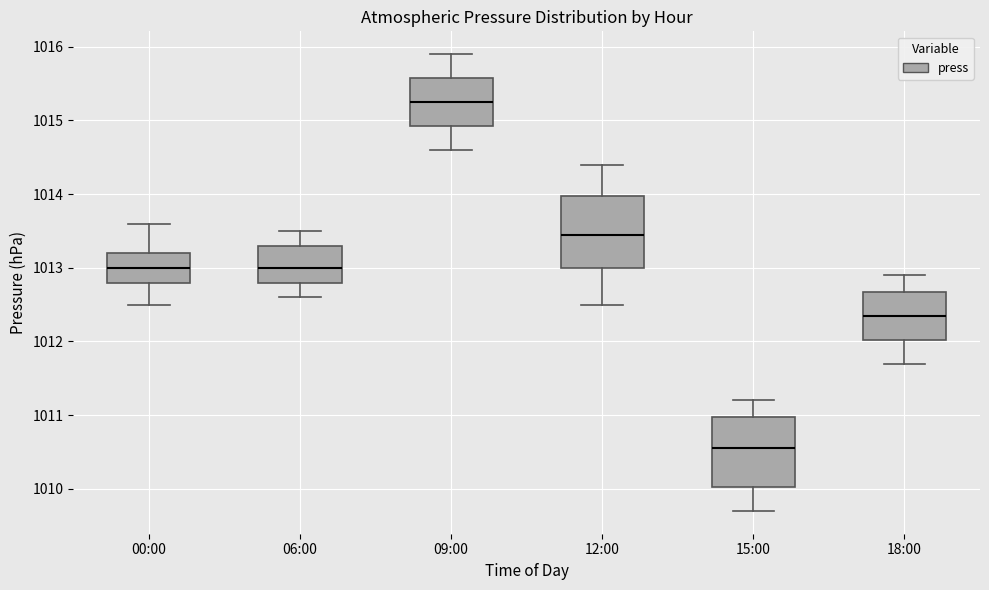

Reading left to right, read every box against the y-axis: the position of its median line, the range the box covers, and the ends of its whiskers. The values are not printed on the chart, so give them approximately, as read against the axis.

00:00: median 1013.0, box 1012.8 to 1013.2, whiskers 1012.5 to 1013.6
06:00: median 1013.0, box 1012.8 to 1013.3, whiskers 1012.6 to 1013.5
09:00: median 1015.3, box 1014.9 to 1015.6, whiskers 1014.6 to 1015.9
12:00: median 1013.5, box 1013.0 to 1014.0, whiskers 1012.5 to 1014.4
15:00: median 1010.6, box 1010.0 to 1011.0, whiskers 1009.7 to 1011.2
18:00: median 1012.4, box 1012.0 to 1012.7, whiskers 1011.7 to 1012.9